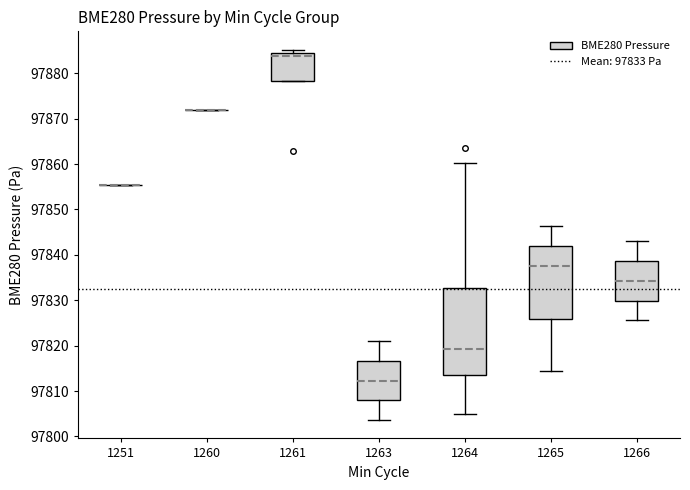

Reading left to right, read every box against the y-axis: the position of its median line, the range the box covers, and the ends of its whiskers. The values are not printed on the chart, so give them approximately, as read against the axis.

1251: box collapsed to a line at 97855, whiskers 97855 to 97855
1260: box collapsed to a line at 97872, whiskers 97872 to 97872
1261: median 97884, box 97878 to 97885, whiskers 97878 to 97885 (just above the box's upper edge)
1263: median 97812, box 97808 to 97817, whiskers 97804 to 97821
1264: median 97819, box 97814 to 97833, whiskers 97805 to 97860
1265: median 97838, box 97826 to 97842, whiskers 97814 to 97846
1266: median 97834, box 97830 to 97839, whiskers 97826 to 97843